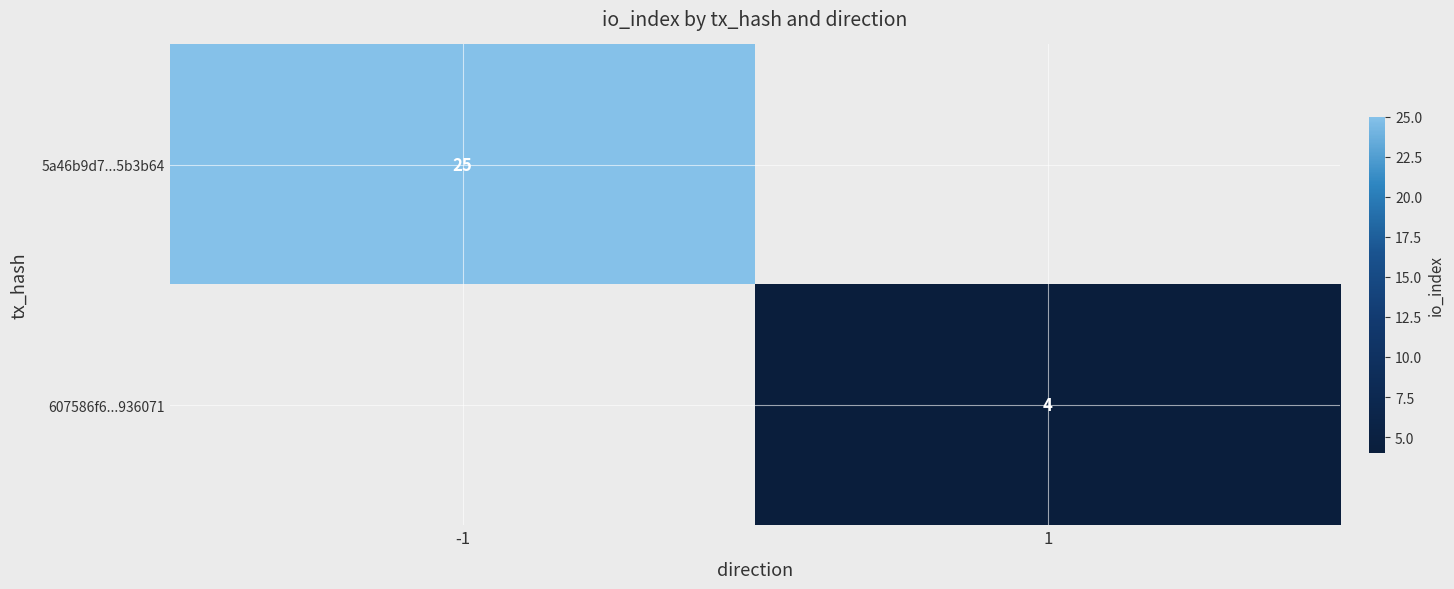

The 5a46b9d7...5b3b64 series shows 25 at -1. True or false?

True